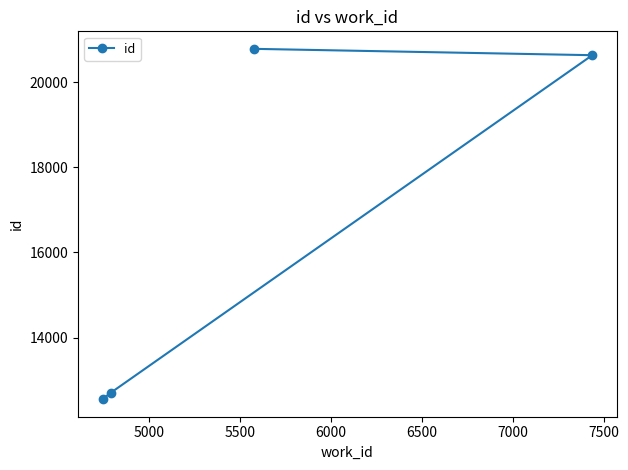

What is the difference between the maximum and minimum values?

8222